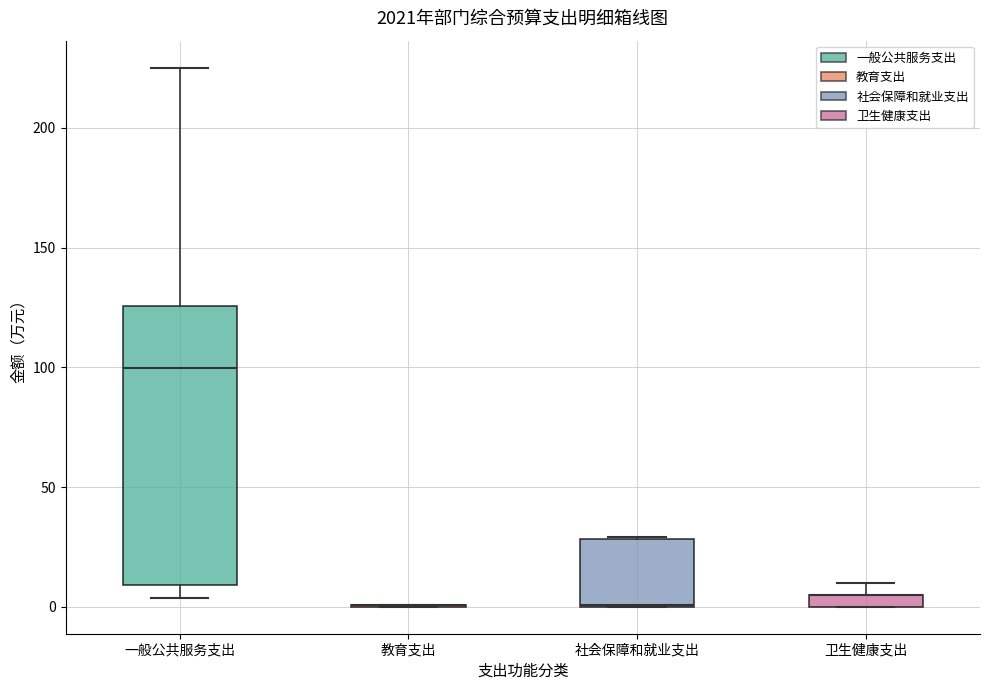

Where is the upper edge of the box for 社会保障和就业支出 on the y-axis? The values are not printed on the chart, so give them approximately, as read against the axis.

30